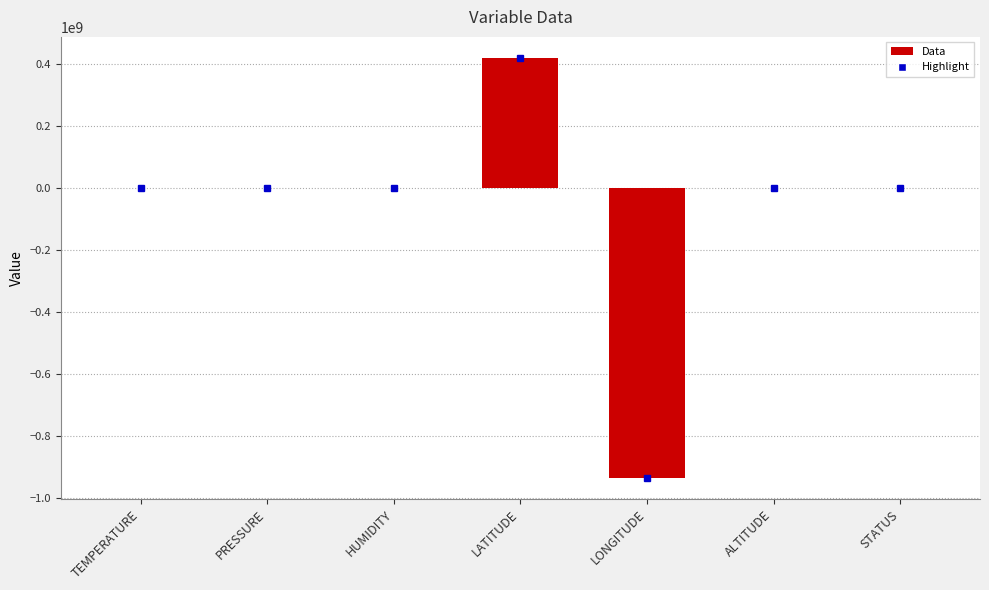

What value does the data have at LATITUDE?

420268669.0